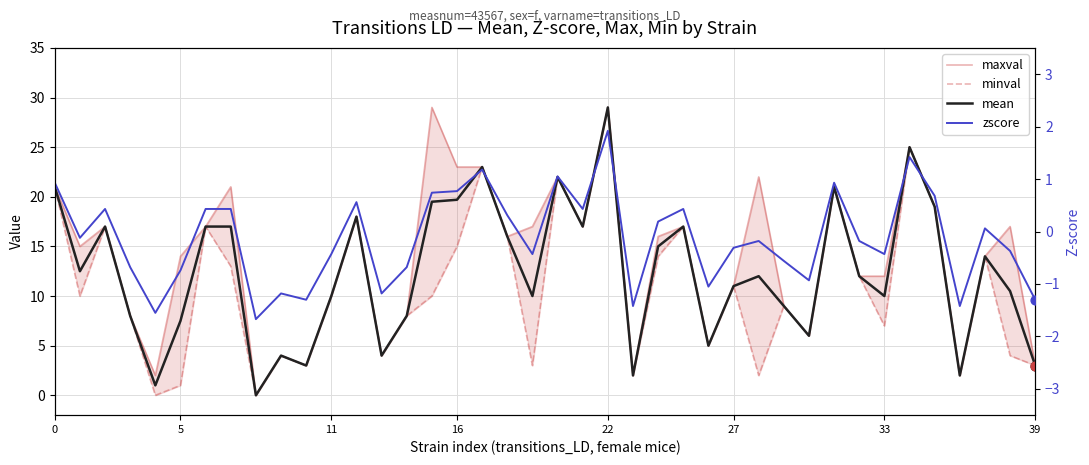

What are all the series names shown in the legend?

maxval, minval, mean, zscore